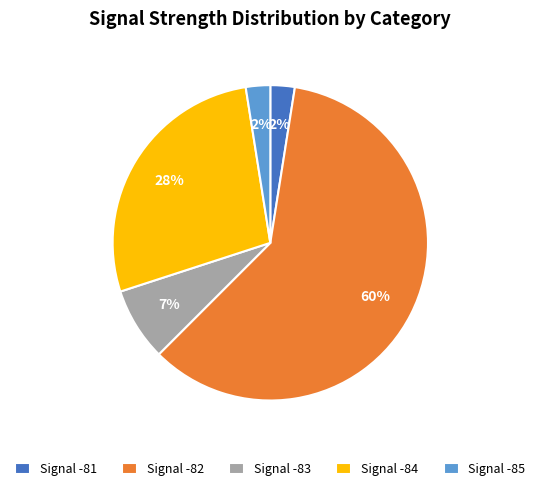

What is the largest slice in the pie chart?

Signal -82